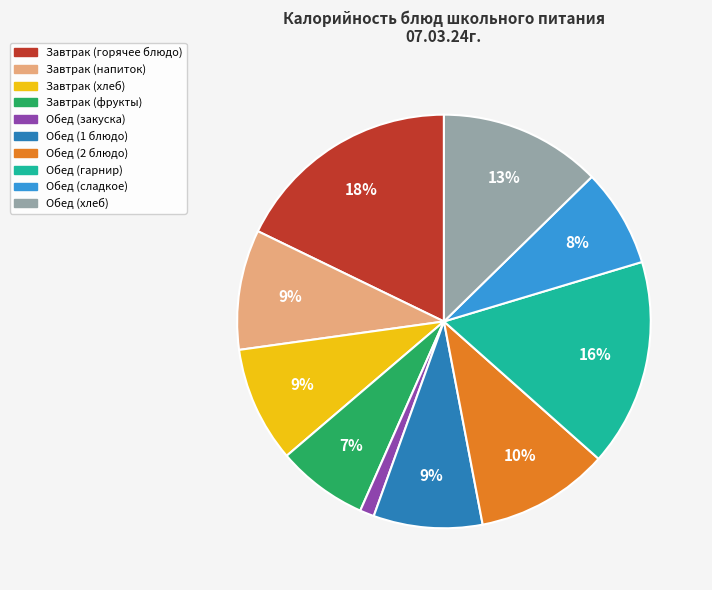

Does any single category account for the majority?

No